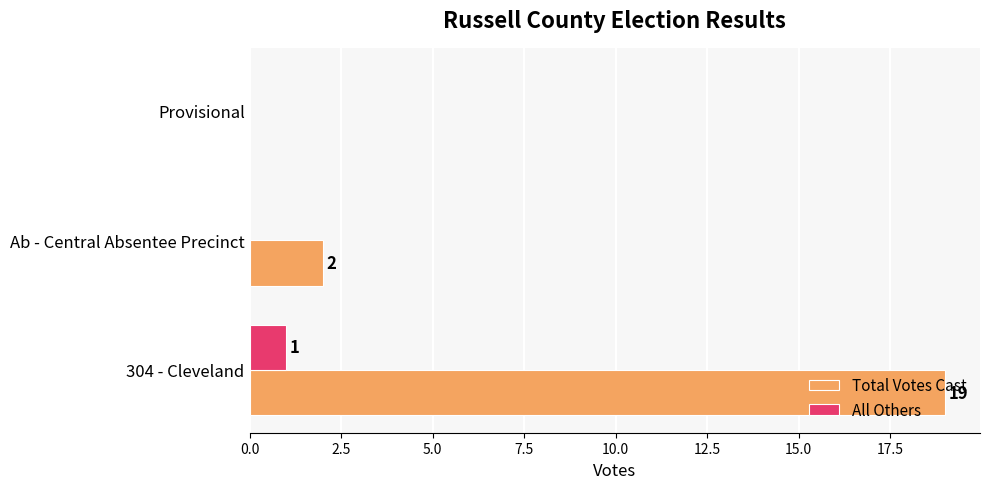

The value of All Others at 304 - Cleveland is 1. True or false?

True